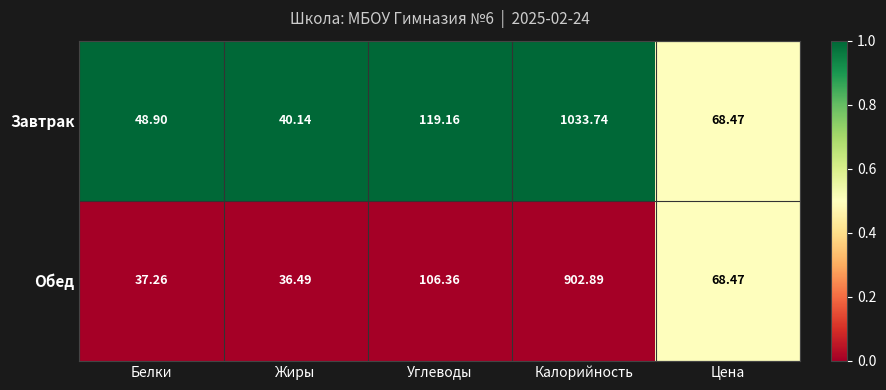

Is the value of Завтрак at Калорийность greater than the value of Обед at Калорийность?

Yes